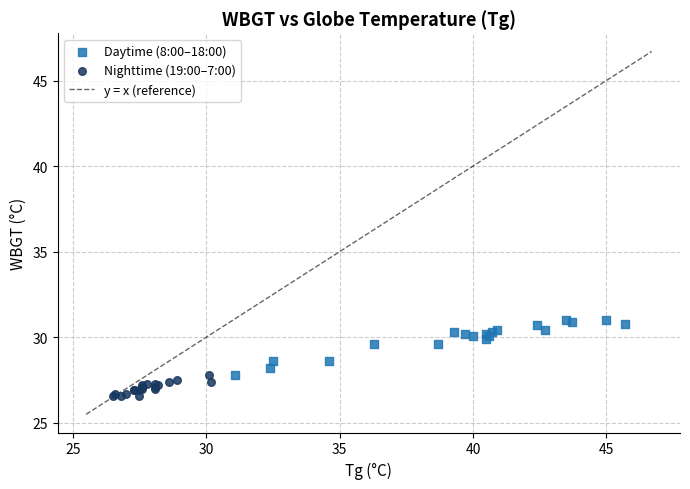

Which series has the widest spread of Y values?

Daytime (8:00–18:00)